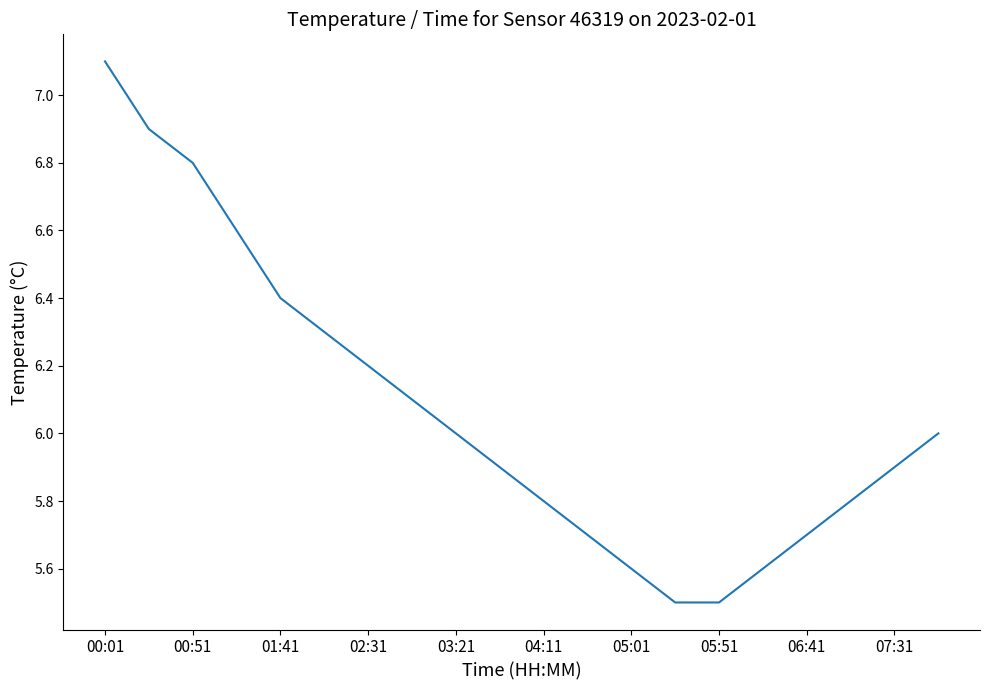

What is the smallest value displayed?

5.5